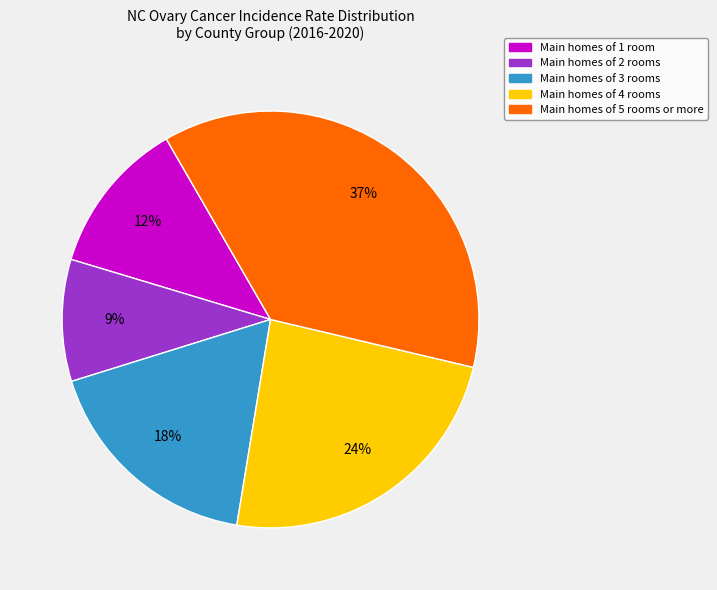

To the nearest percent, what is the difference between the largest and smallest slice percentages?

28%